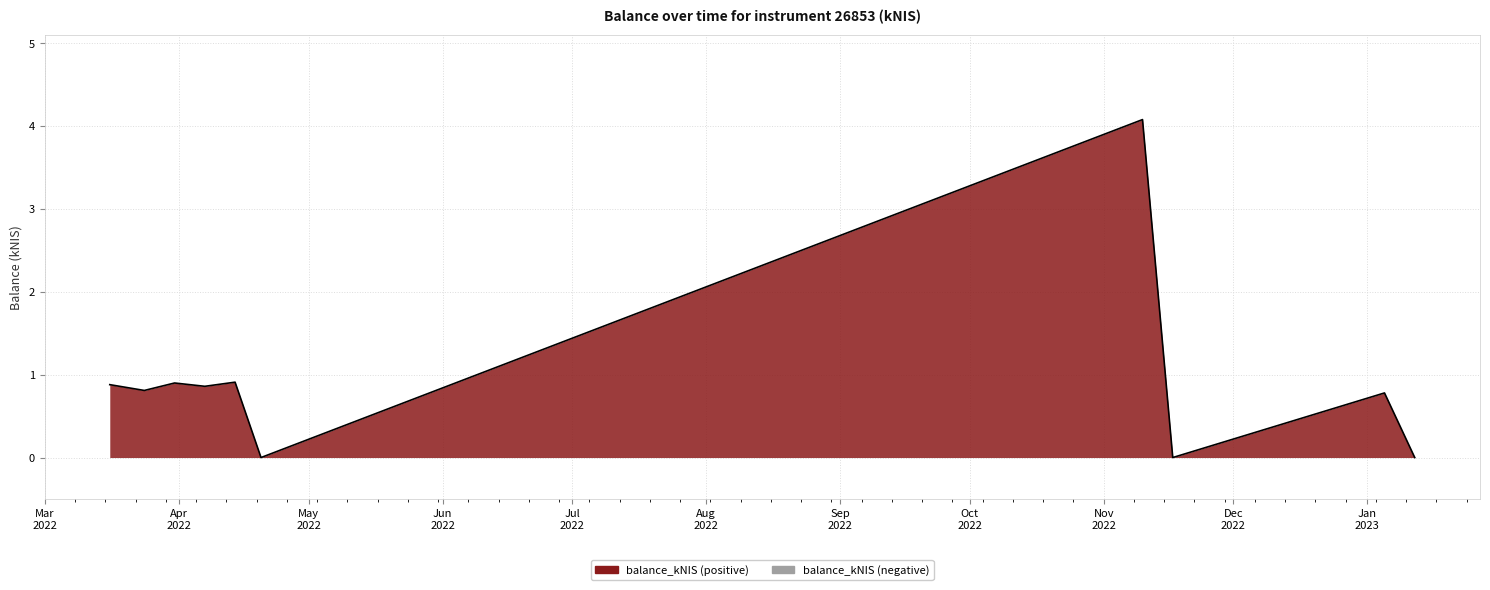

What is the maximum value shown in the chart?

4.1